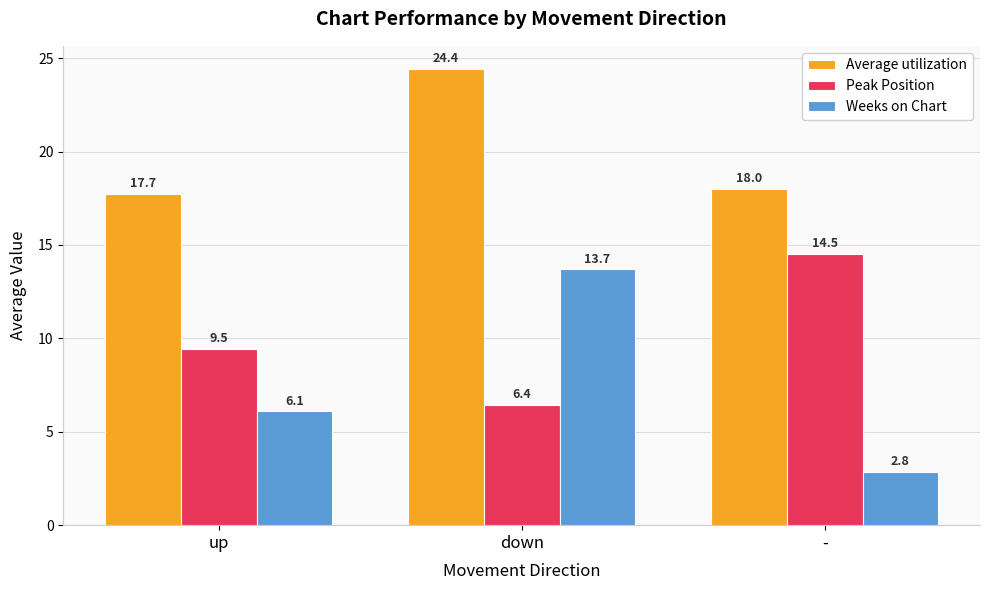

What is the difference between the Weeks on Chart values at up and down?

7.6